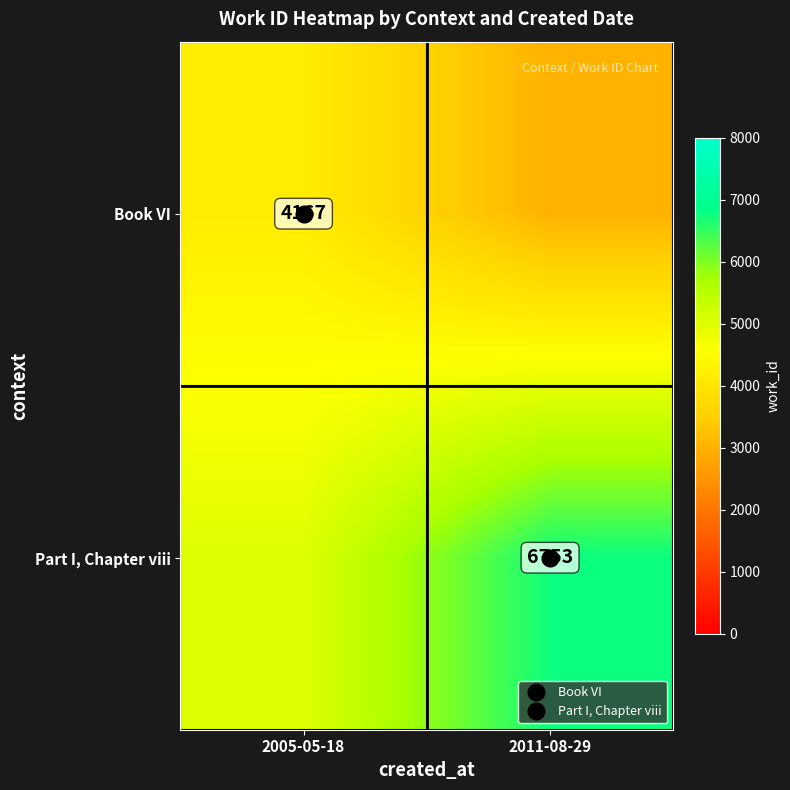

At which category does the chart reach its minimum across all series?

2011-08-29